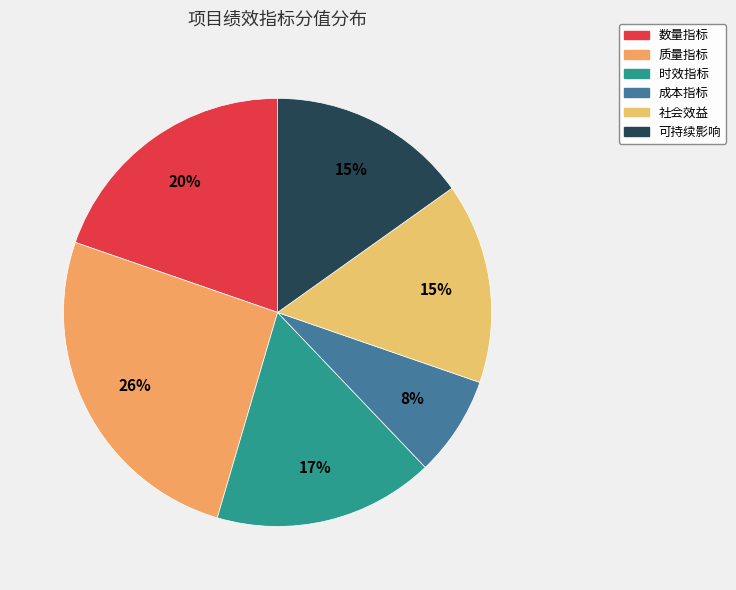

Does 社会效益 represent more than half of the total?

No